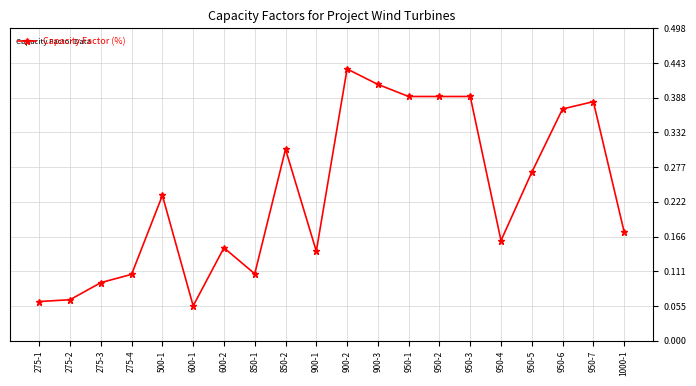

Count the values in the range 0 to 1.

20